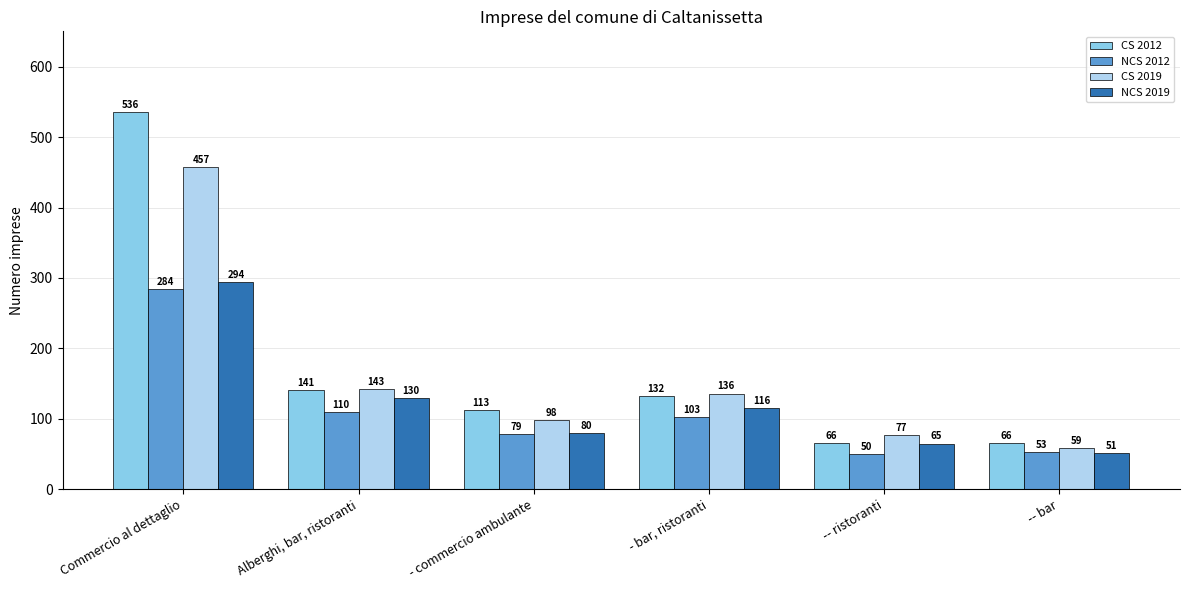

Rank the series at Commercio al dettaglio from highest to lowest value.

CS 2012, CS 2019, NCS 2019, NCS 2012